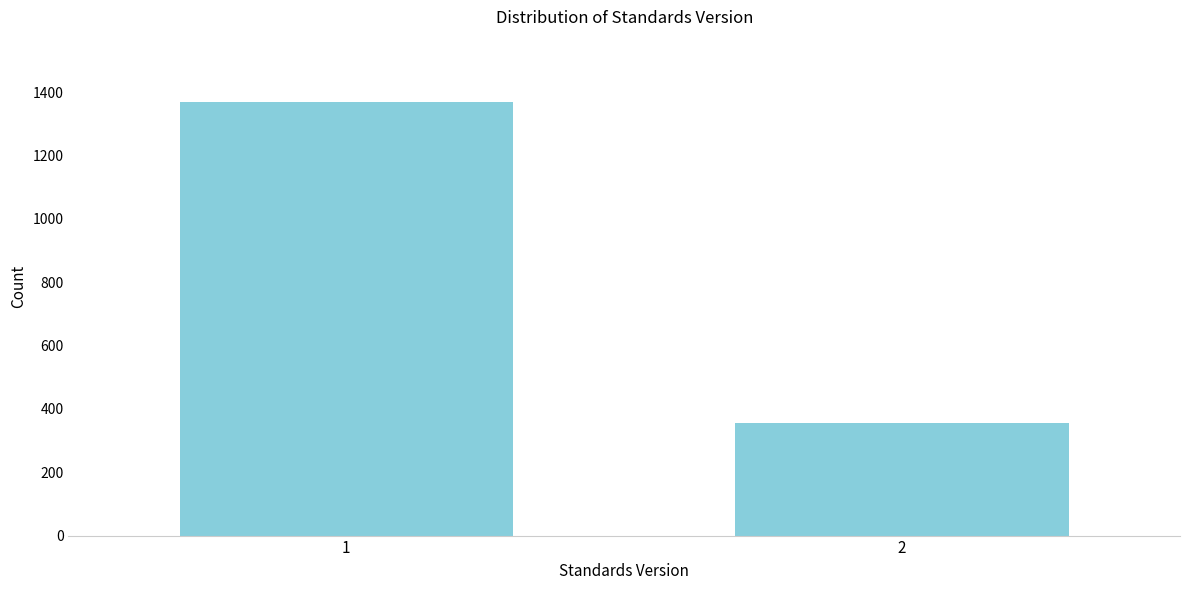

Reading right to left, extract all data points from this chart.

2=356	1=1369